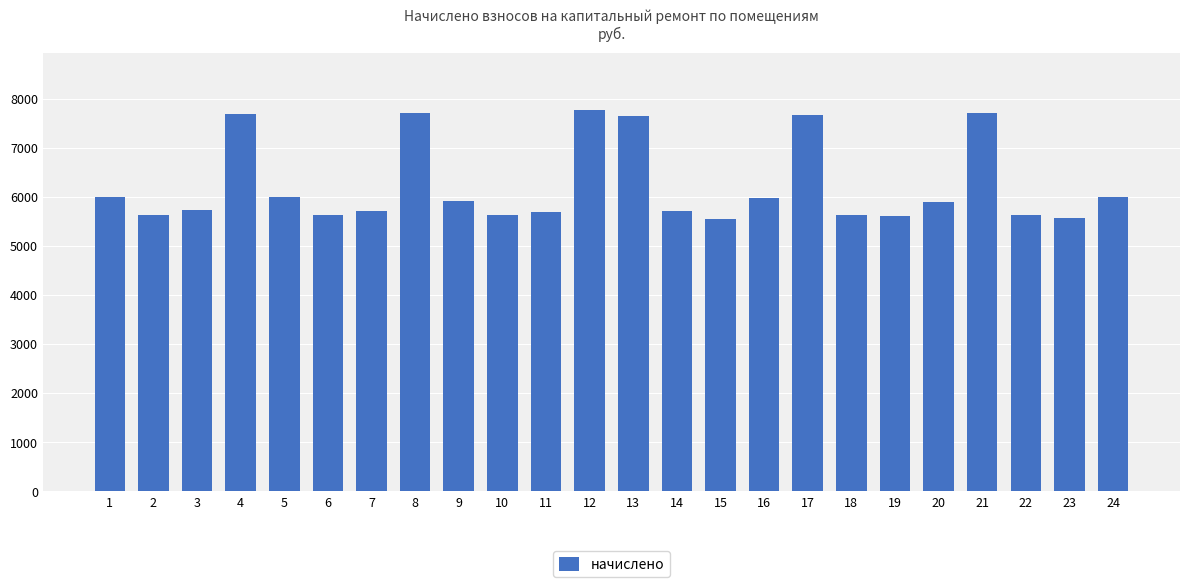

At which label does the data first exceed 5898?

1